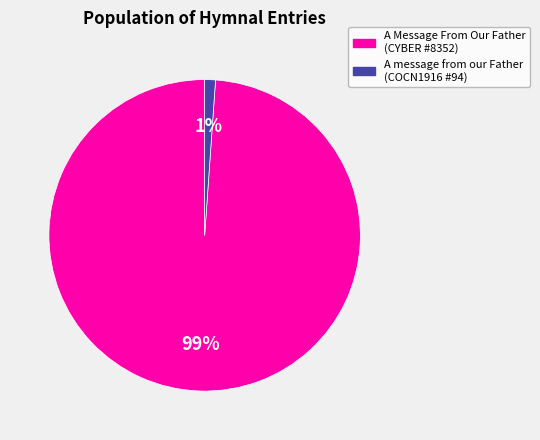

Is there any slice that represents more than half of the pie?

Yes